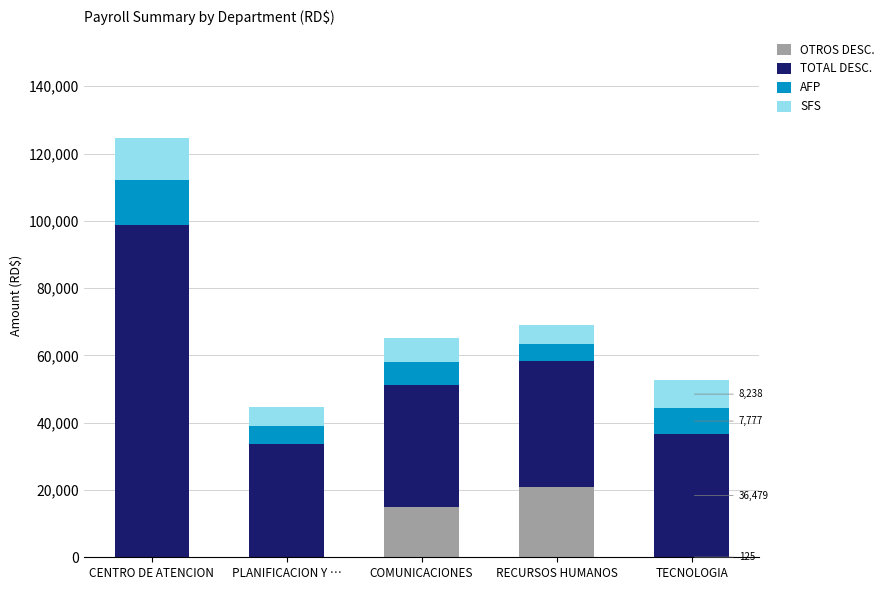

Are the bars grouped side by side (vs. stacked)?

No